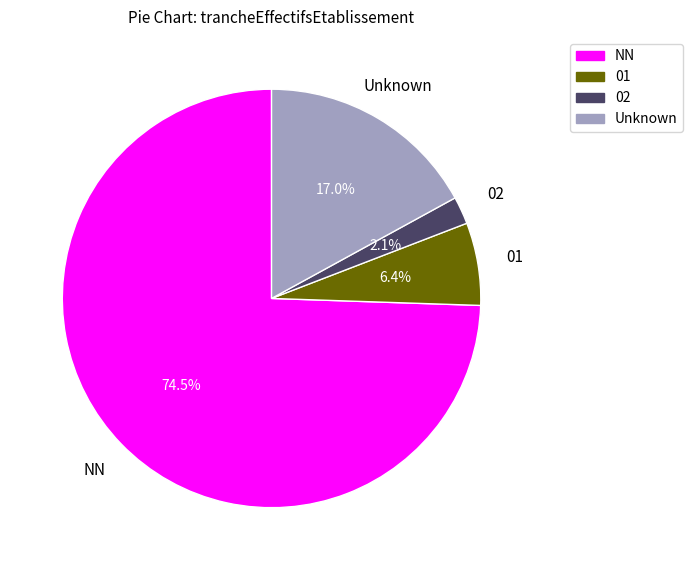

Is there a majority slice in this chart?

Yes